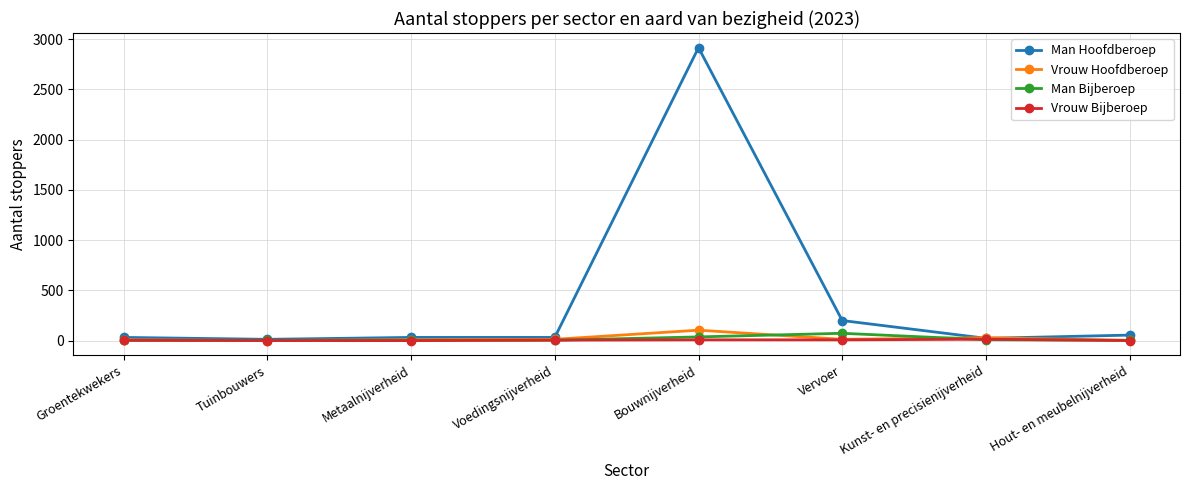

The value of Man Hoofdberoep at Voedingsnijverheid is 32. True or false?

True